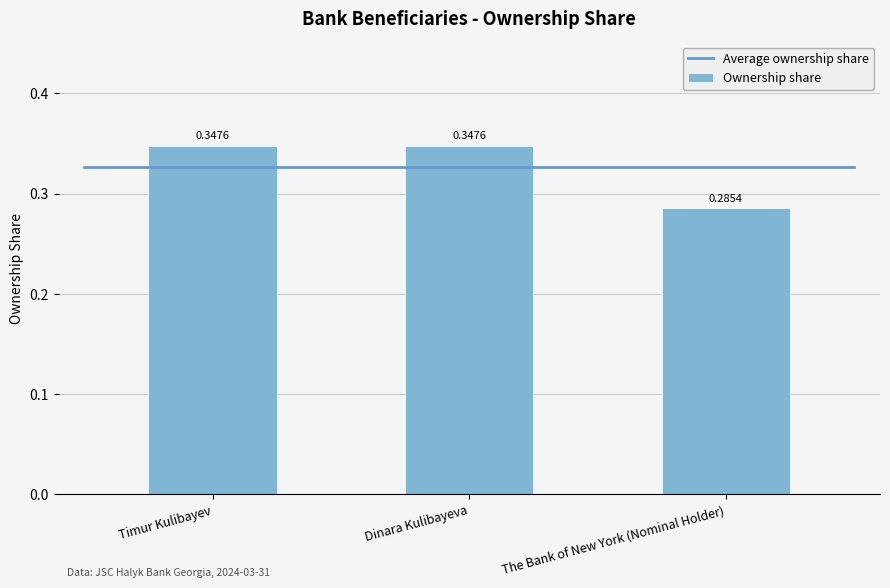

Which category has the lowest value across all series?

The Bank of New York (Nominal Holder)